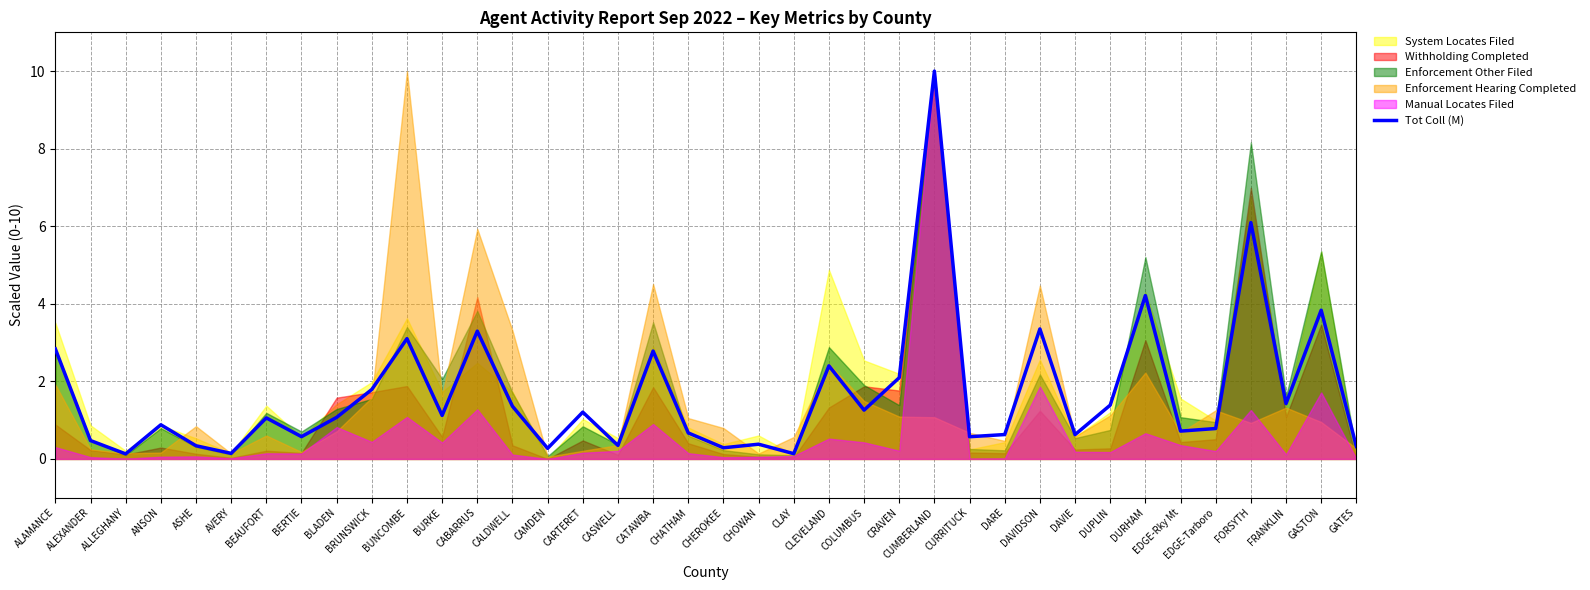

What is the sum of the values at CAMDEN and FORSYTH?

6.4